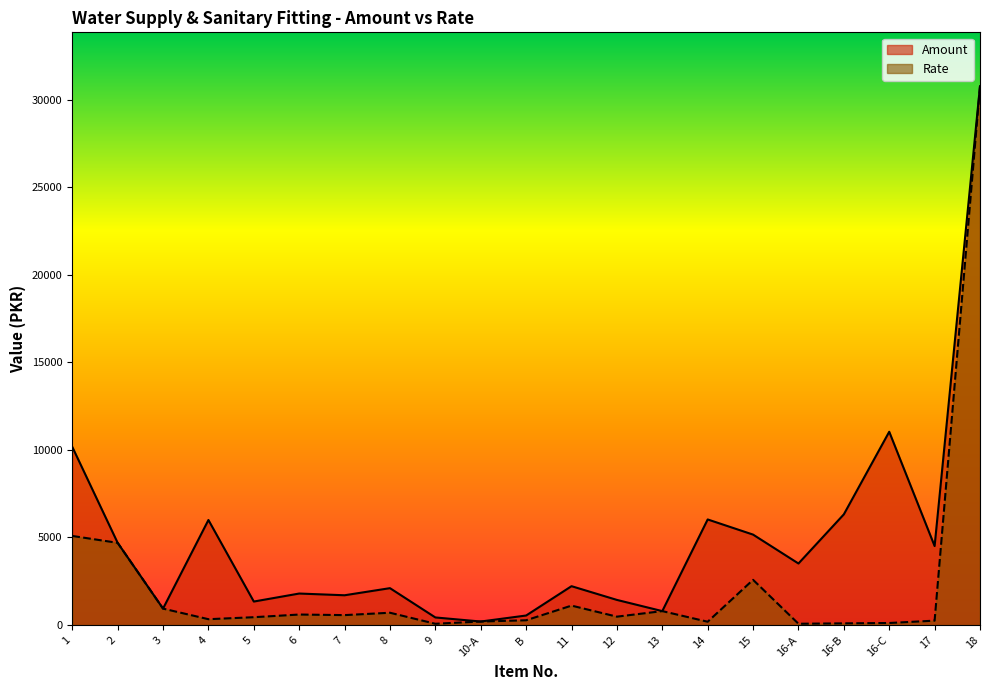

What is the difference between the second highest and minimum values in the Amount series?

10838.6